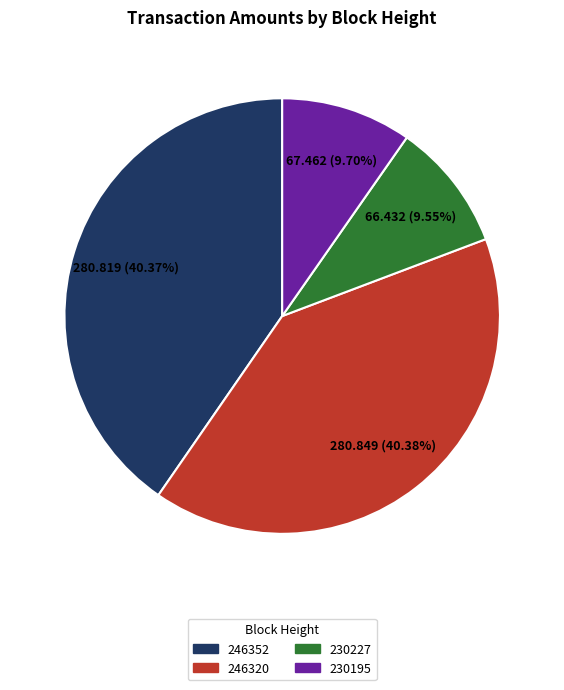

To the nearest percent, what percentage of the pie is 246320?

40%